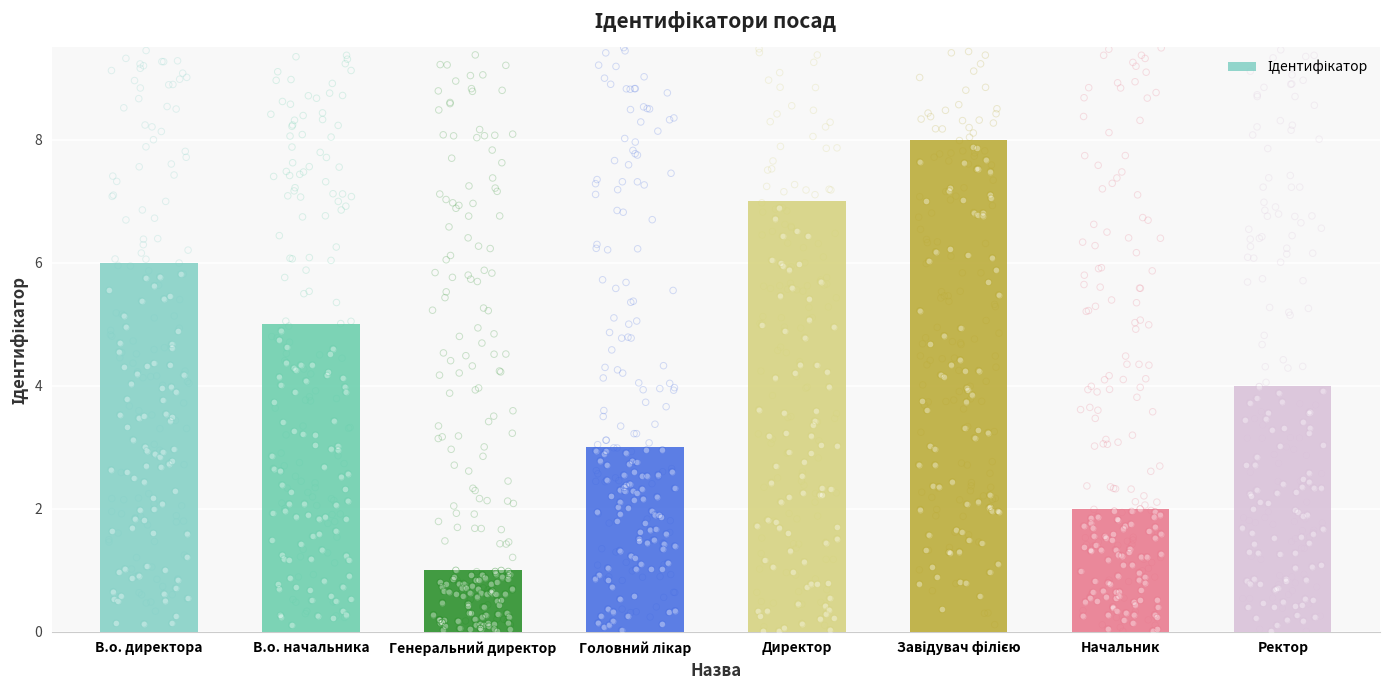

Approximately how many times larger is the value at Завідувач філією compared to Генеральний директор?

8.0